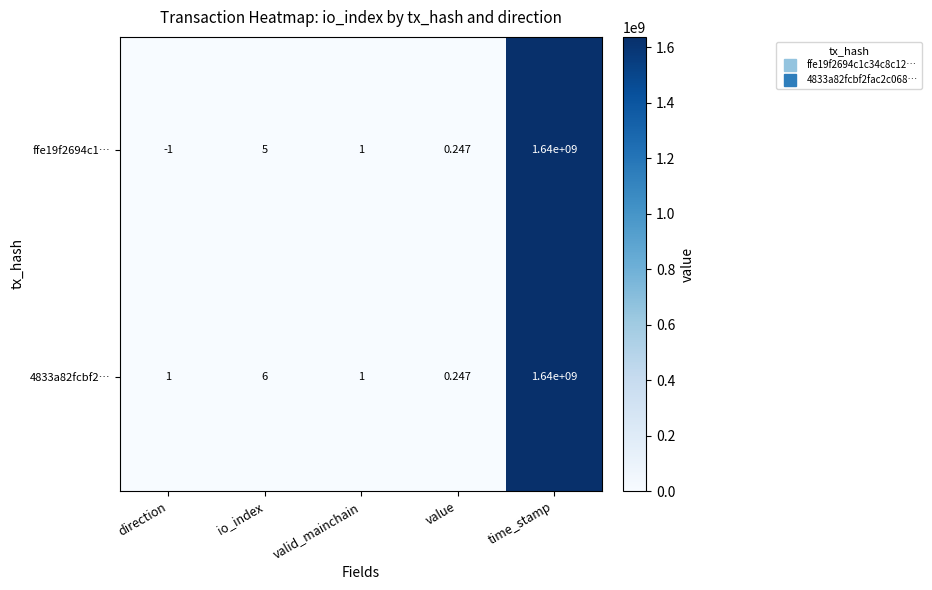

Which series has the widest spread of values?

ffe19f2694c1…